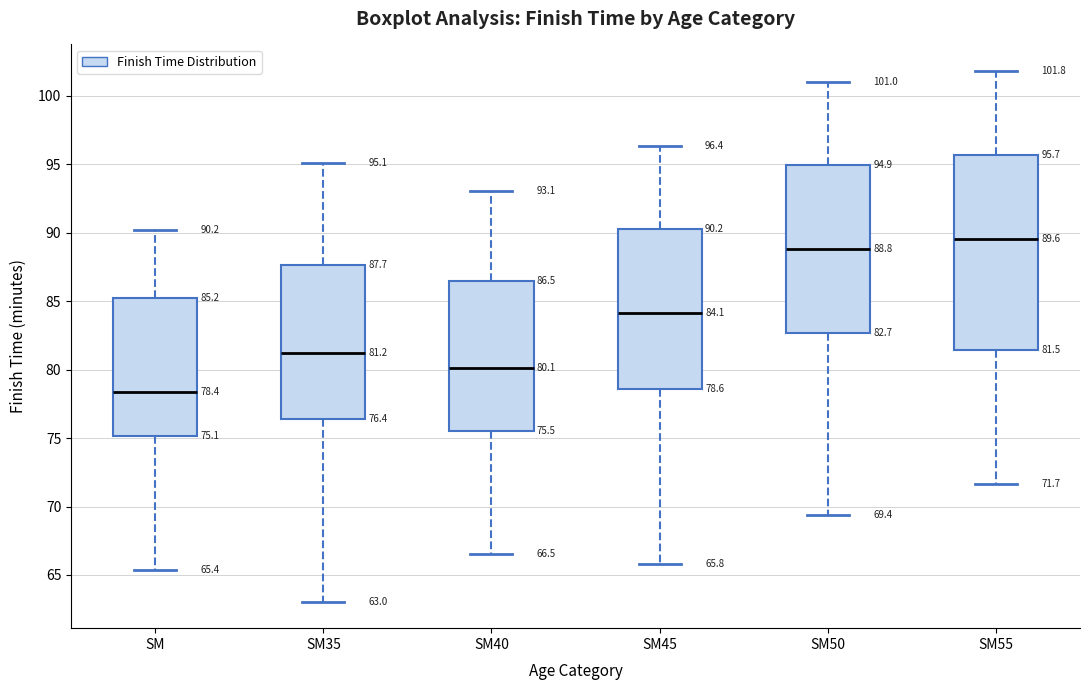

Comparing the boxes themselves (not the whiskers), which one is the tallest?

SM55